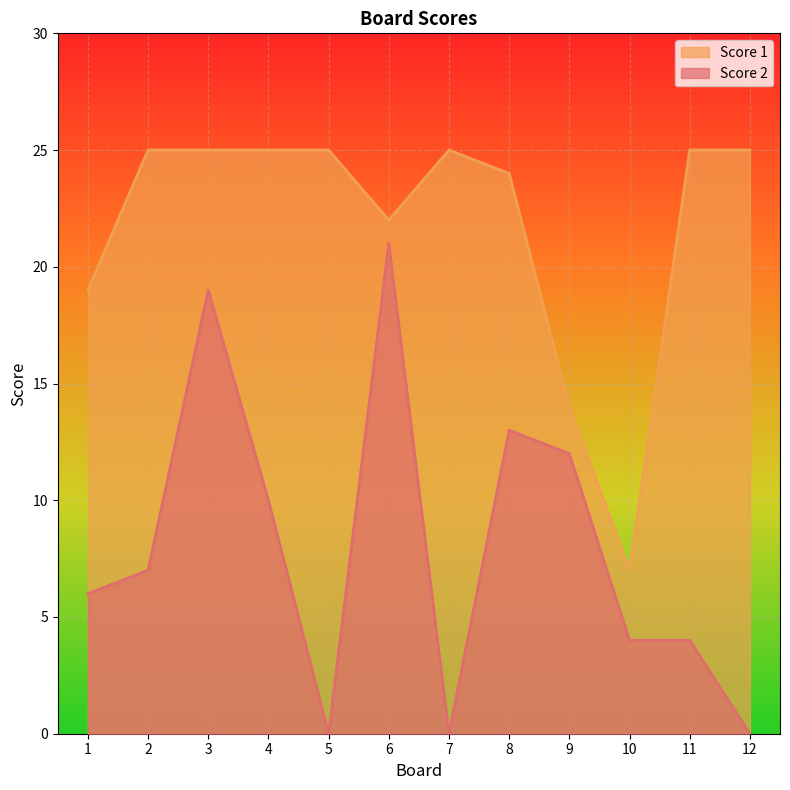

How many lines are shown in the chart?

2